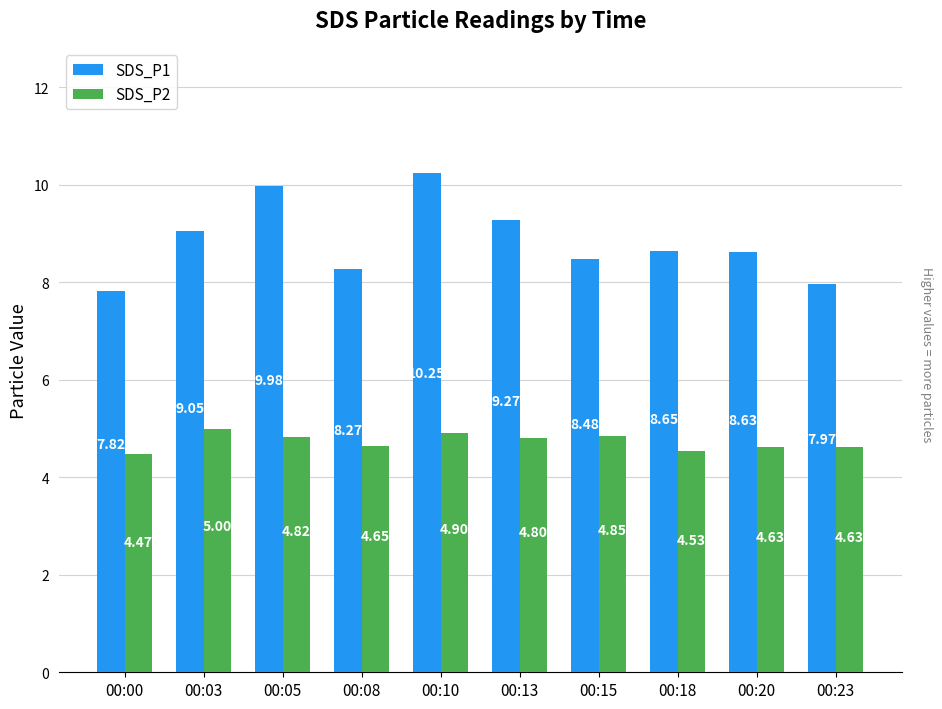

Rank the series by their maximum value, from lowest to highest.

SDS_P2, SDS_P1